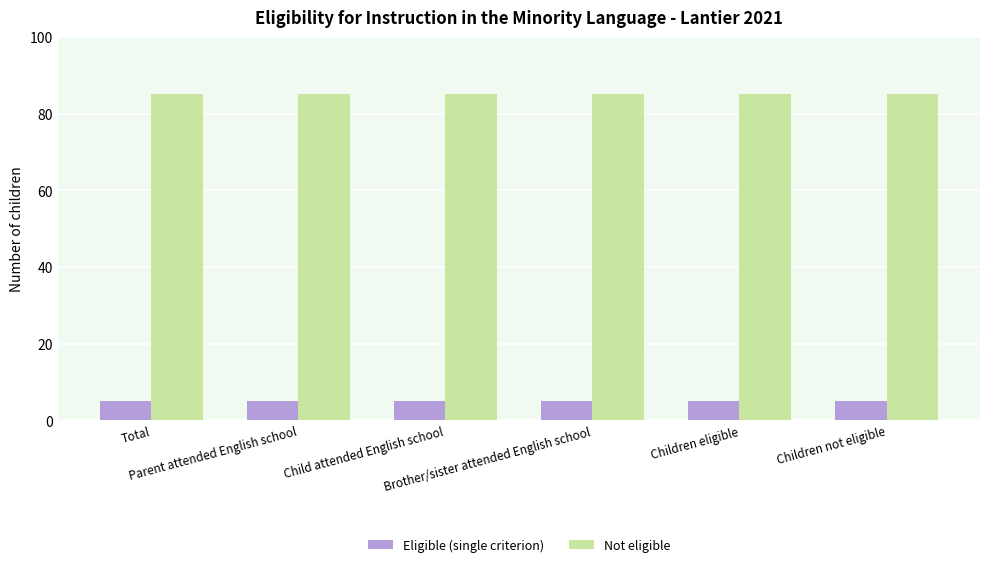

Is the value of Not eligible at Total greater than the value of Eligible (single criterion) at Children not eligible?

Yes